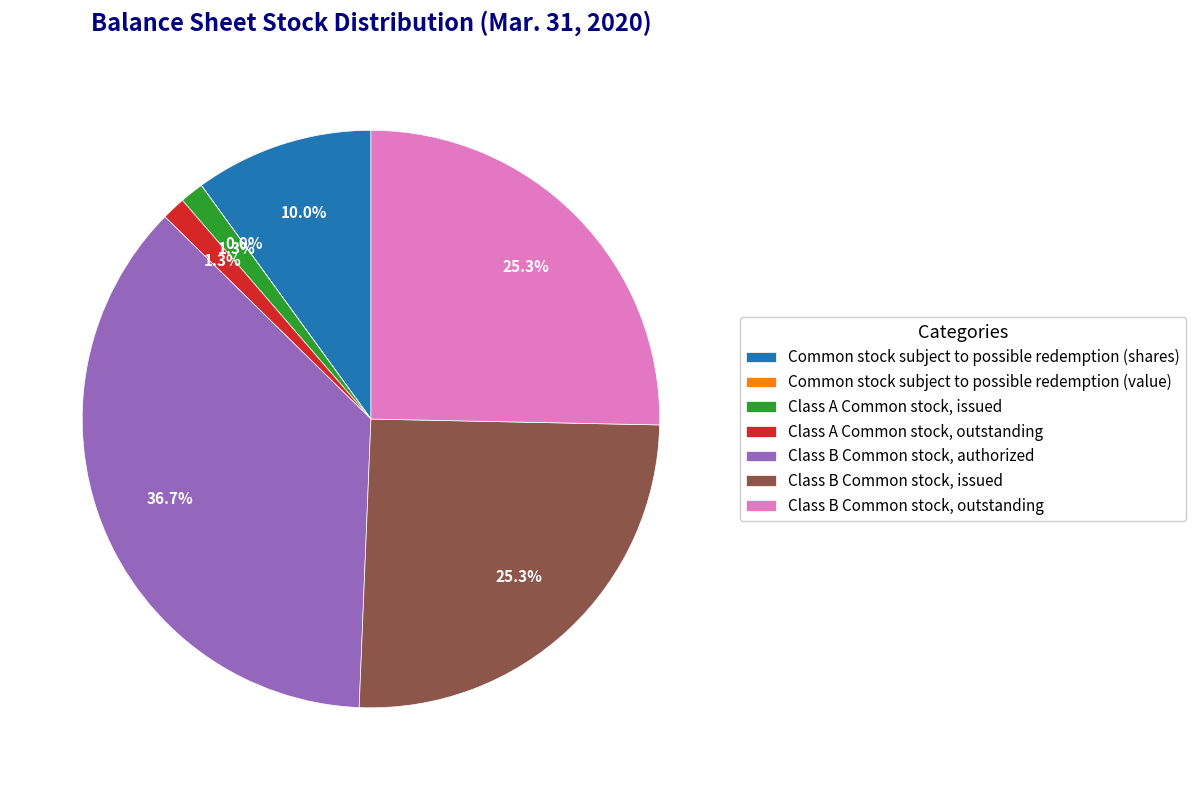

What is the largest slice in the pie chart?

Class B Common stock, authorized